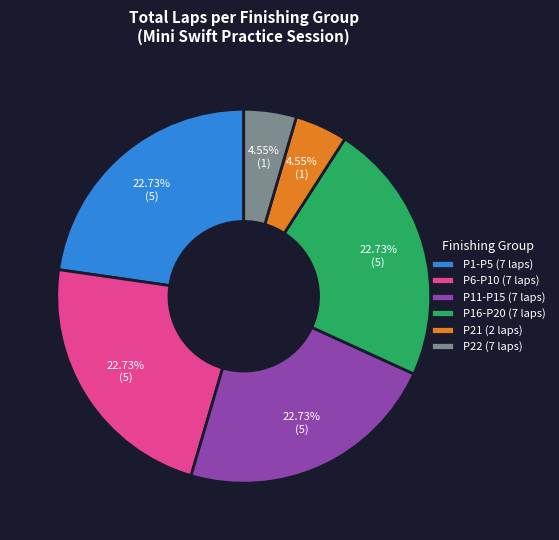

How many segments does this pie chart have?

6